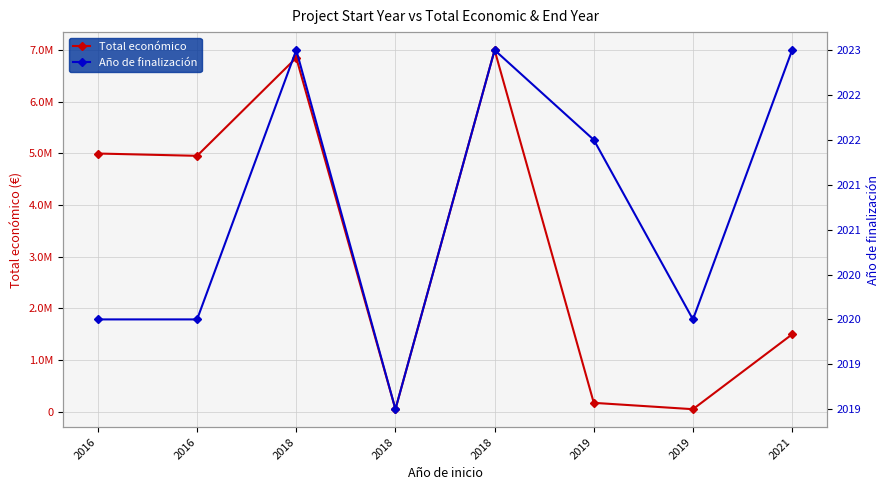

Is it true that Total económico equals 229967 at 2019?

False